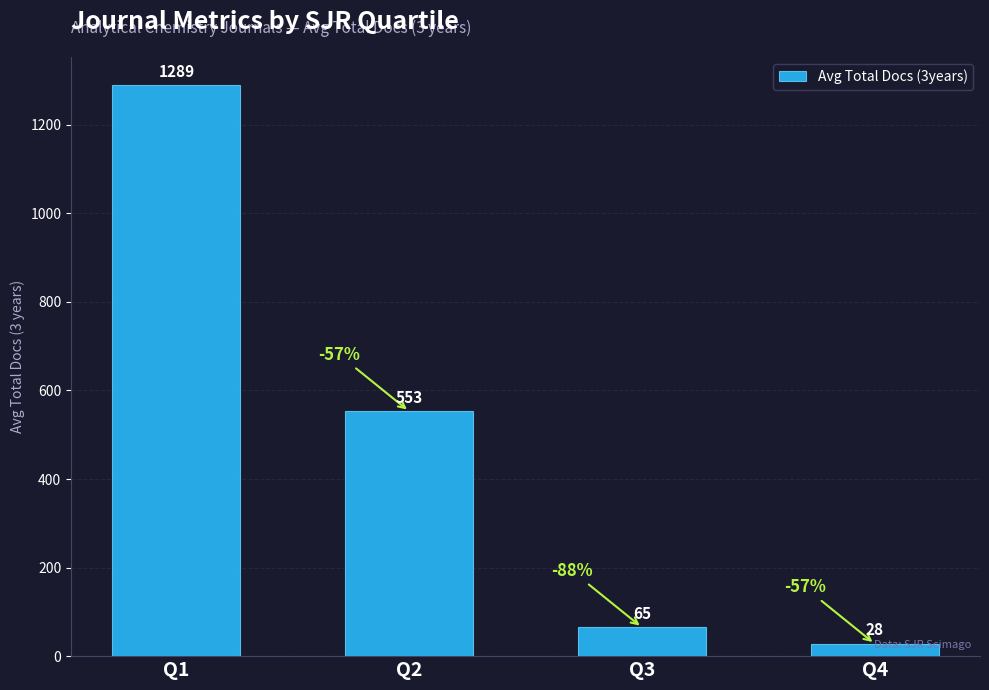

What is the average value?

484